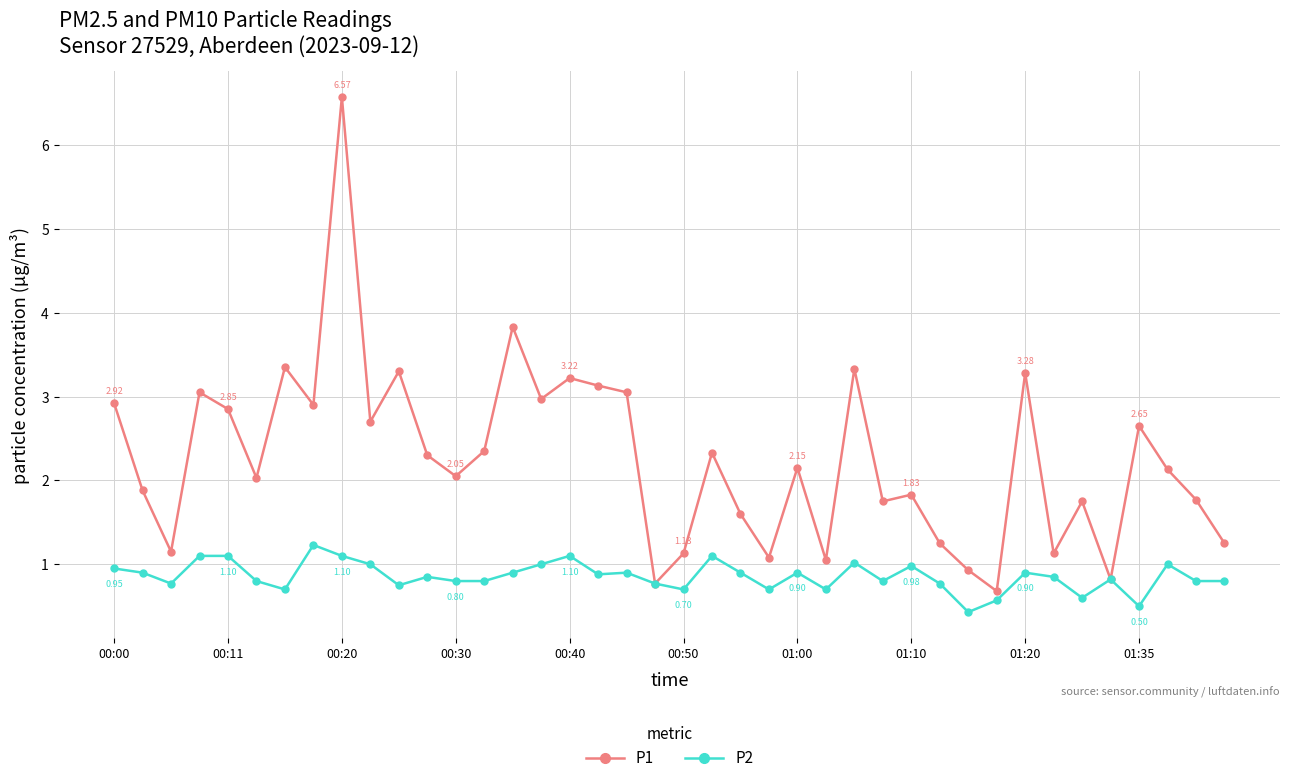

True or false: P1 has more than 0 interior local peaks.

True